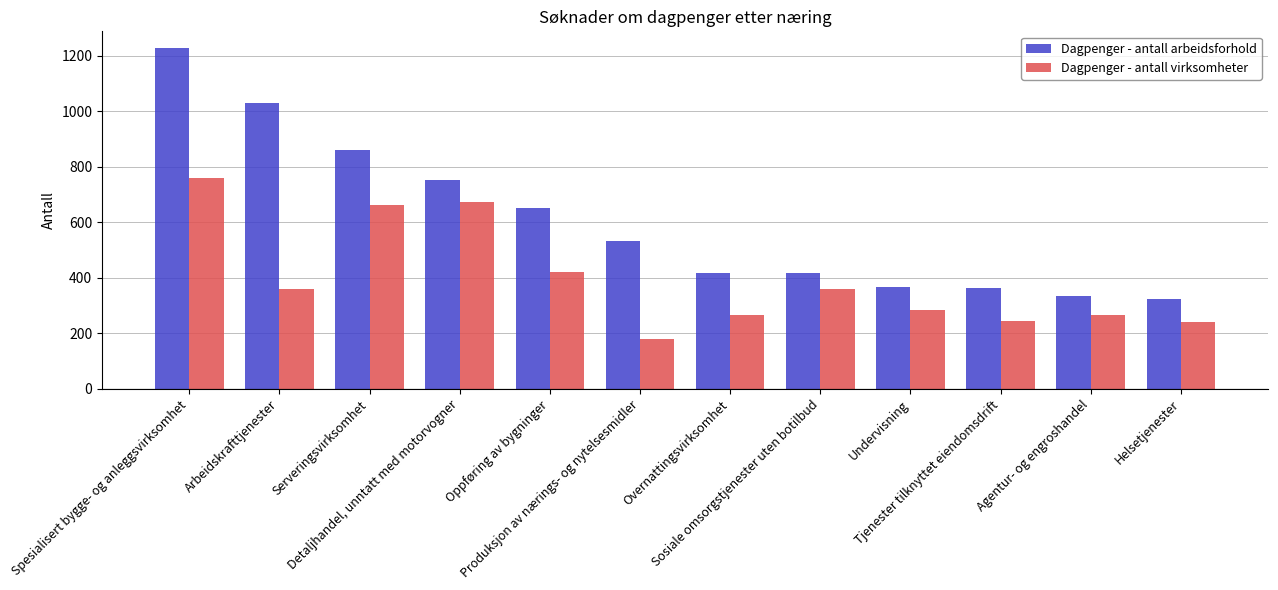

What is the difference between the second highest and second lowest values in the Dagpenger - antall arbeidsforhold series?

698